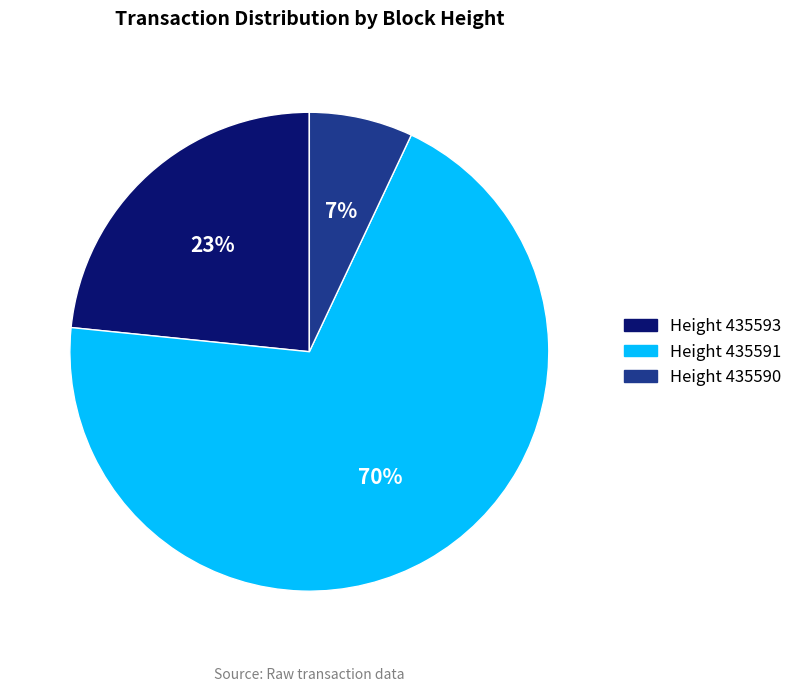

Do Height 435590 and Height 435591 together represent more than half of the pie?

Yes